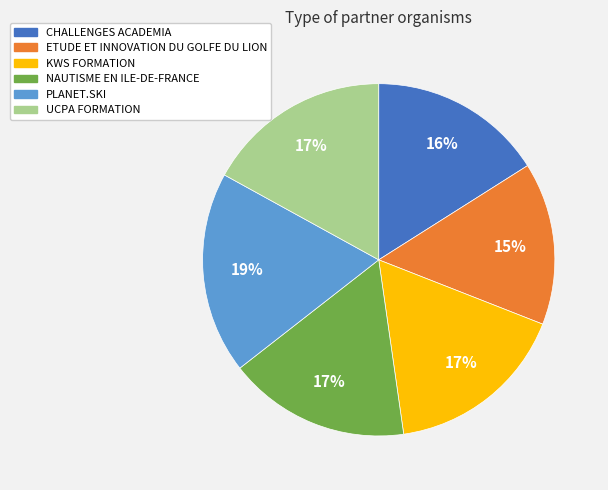

To the nearest percent, what is the combined percentage of KWS FORMATION and CHALLENGES ACADEMIA?

33%